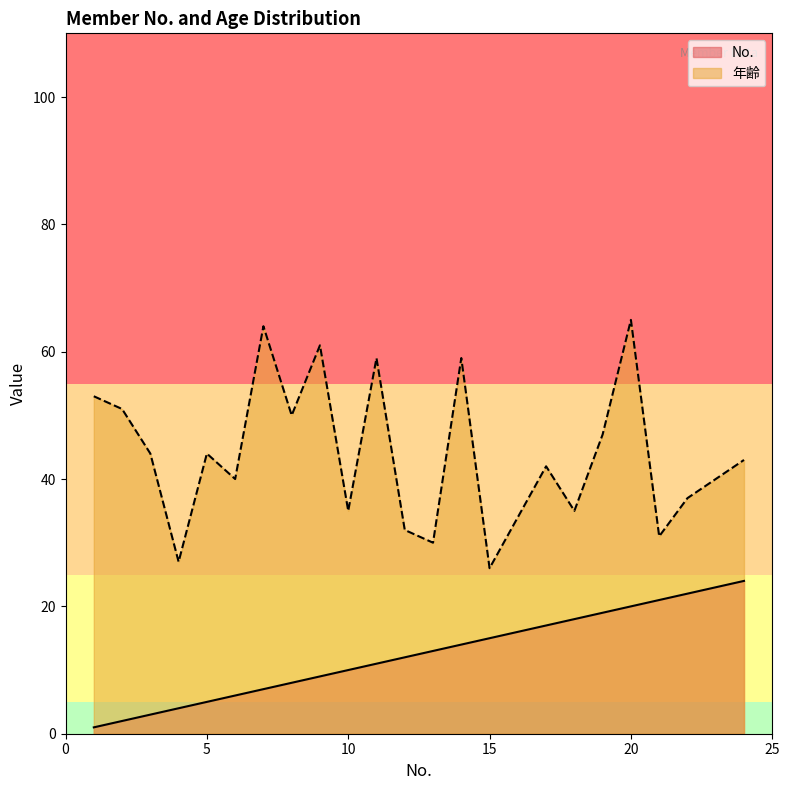

At how many categories does at least one series exceed 43?

11